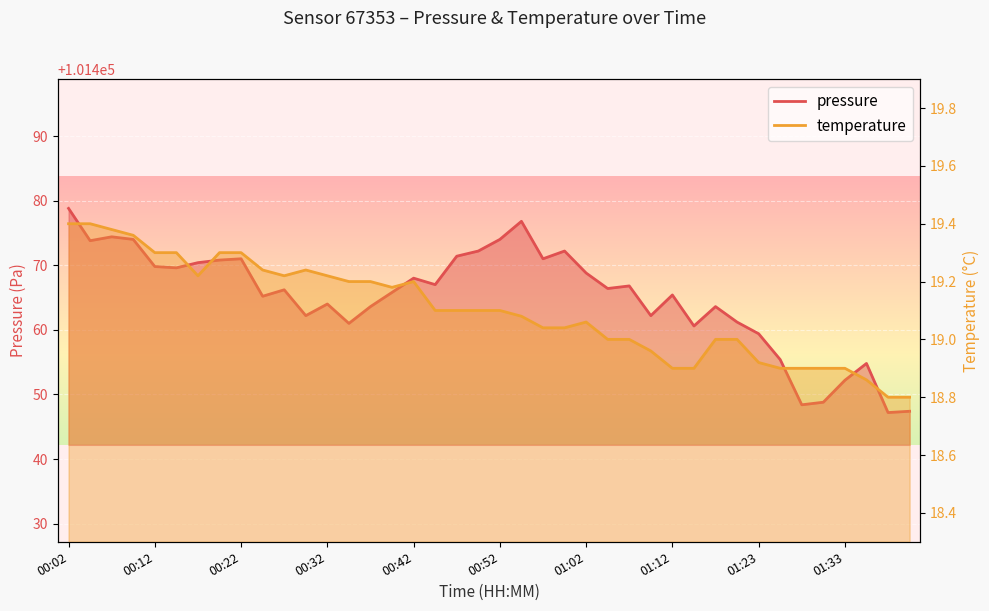

What is the label of the 33rd point from the left?

01:23